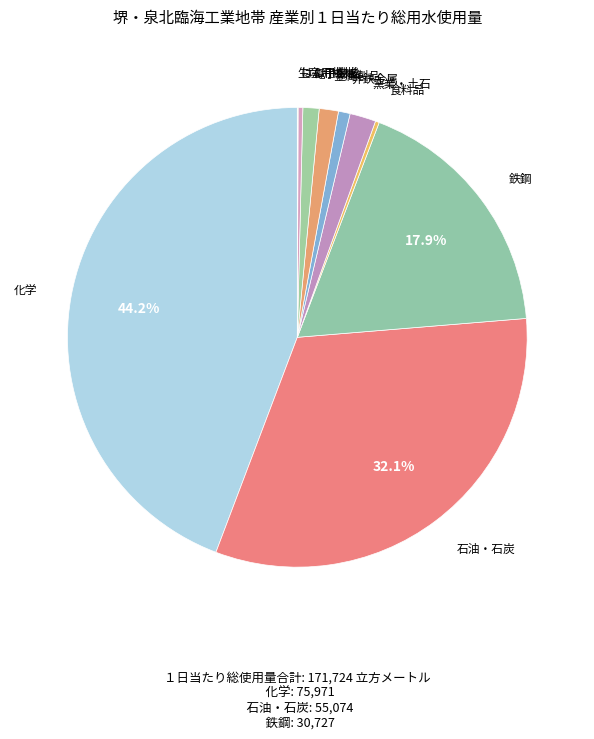

To the nearest percent, what portion does 電子部品 represent?

1%